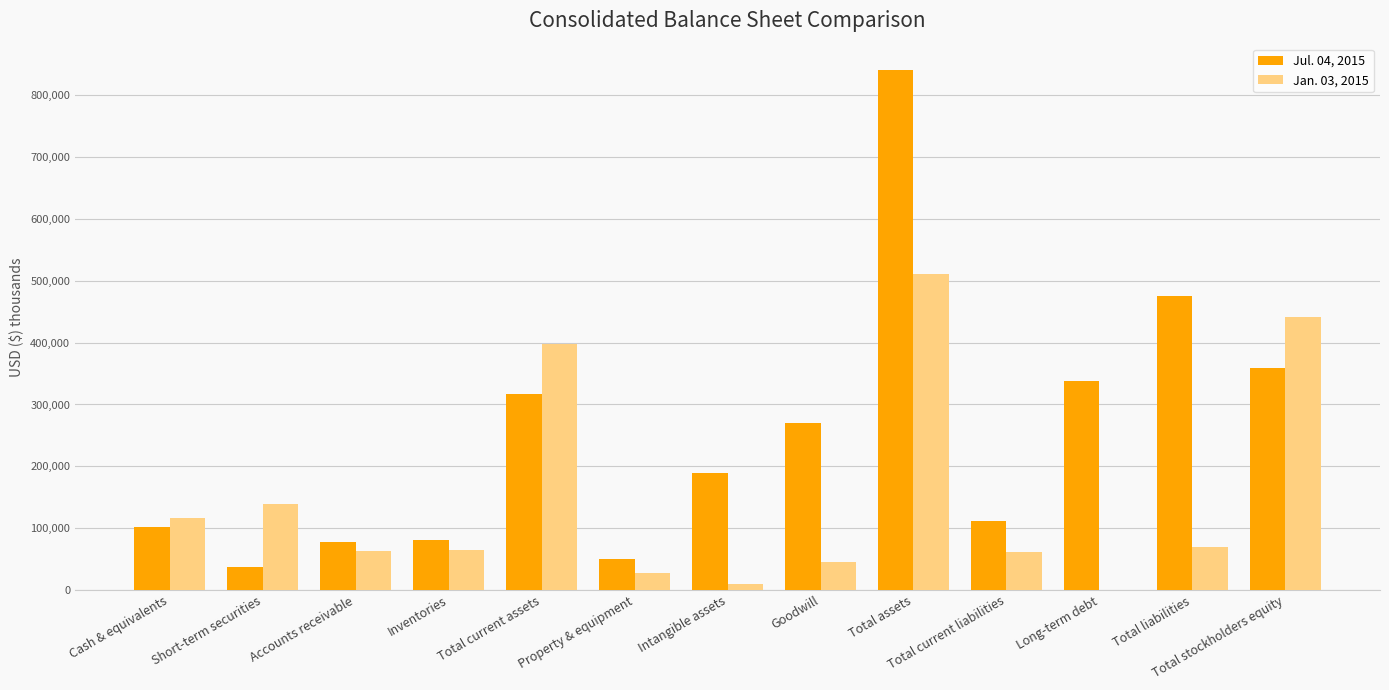

The value of Jan. 03, 2015 at Accounts receivable is 28494. True or false?

False